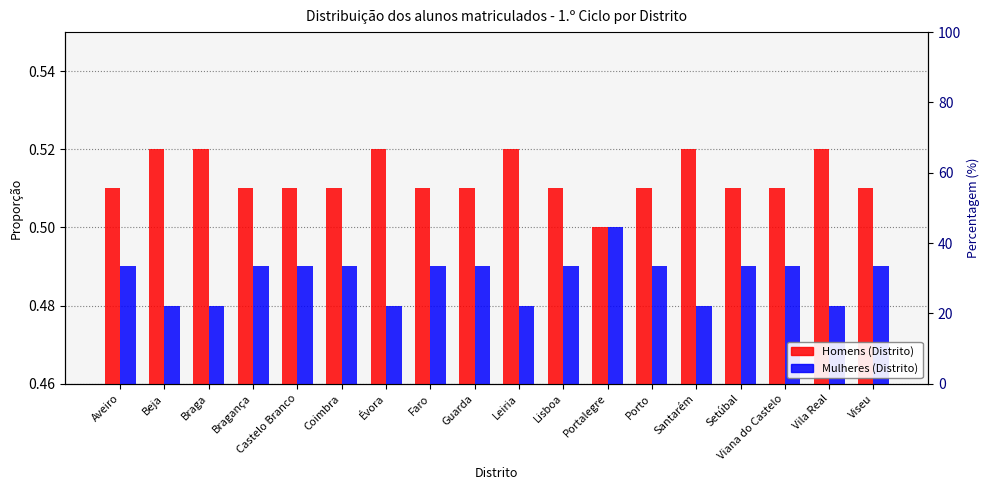

What is the smallest value displayed?

0.5